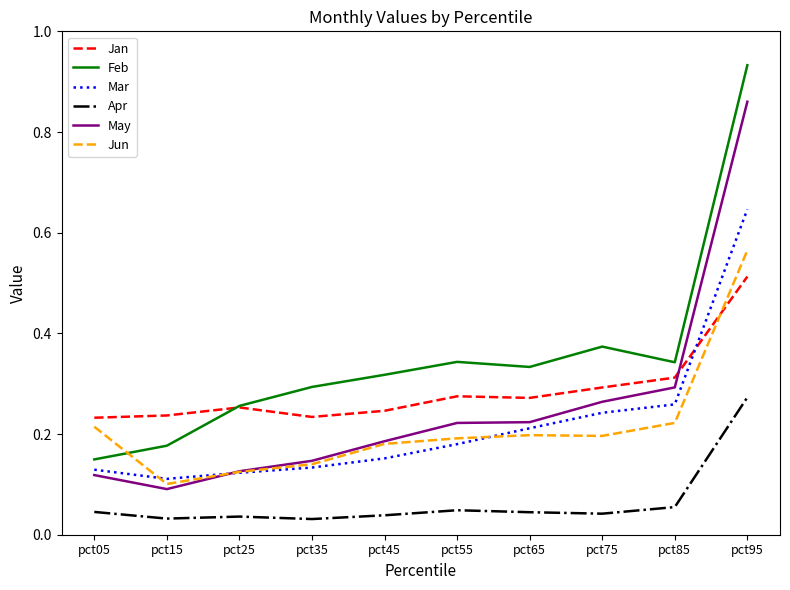

What is the total value across all series at pct85?

1.5